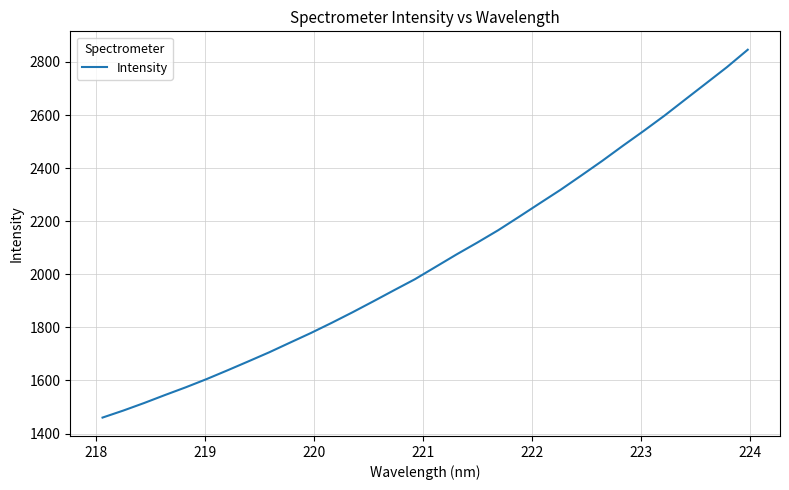

What is the greatest value displayed?

2846.0